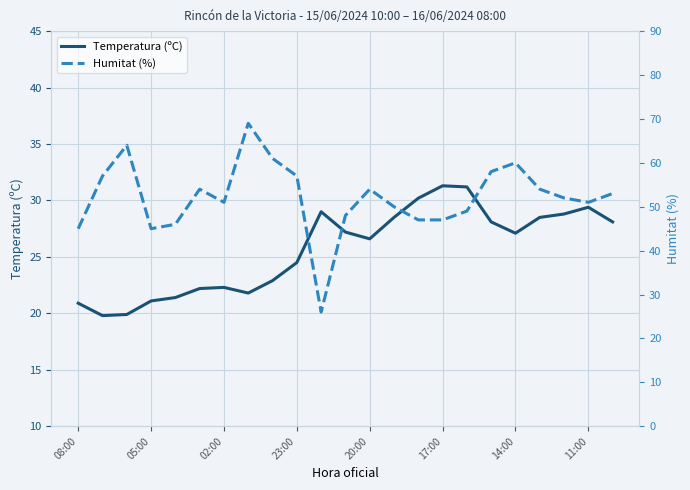

At how many categories does at least one series exceed 56?

7